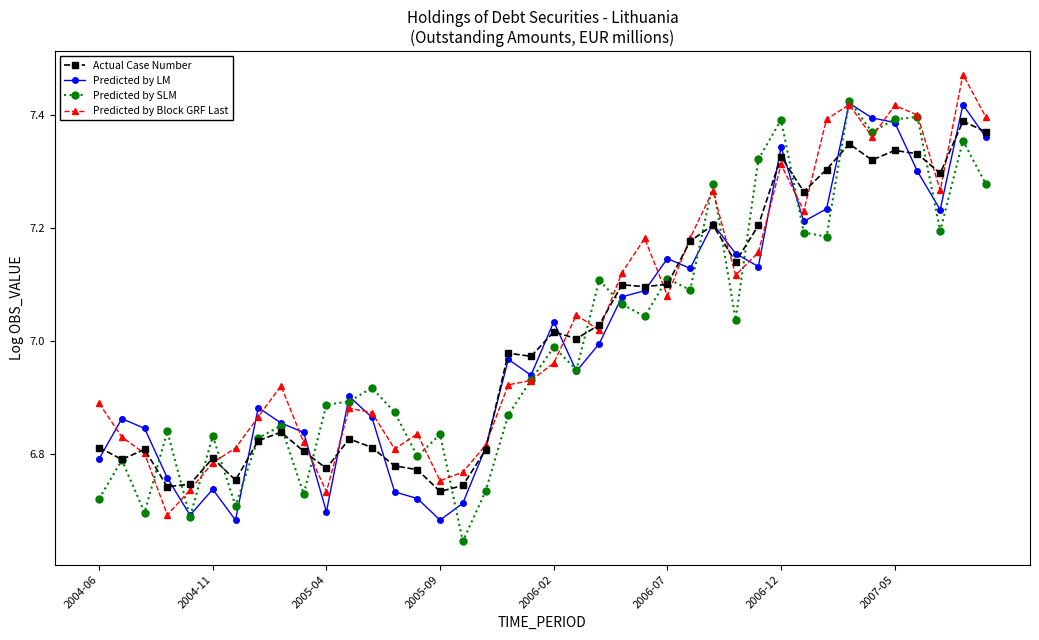

True or false: Predicted by LM has more than 1 points higher than both neighbors.

True